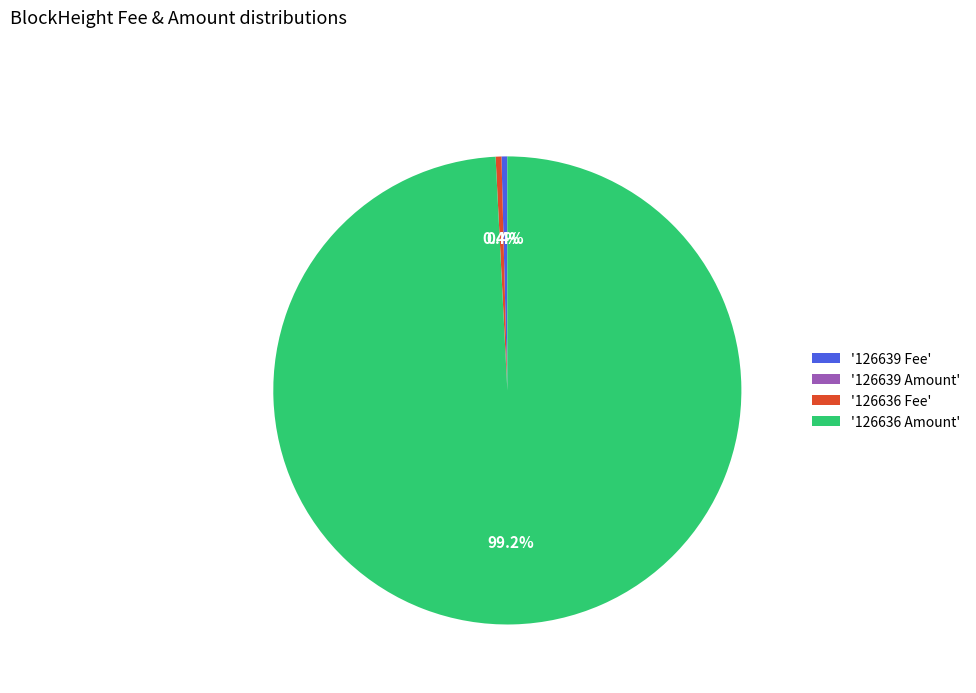

Do '126636 Amount' and '126639 Fee' together represent more than half of the pie?

Yes